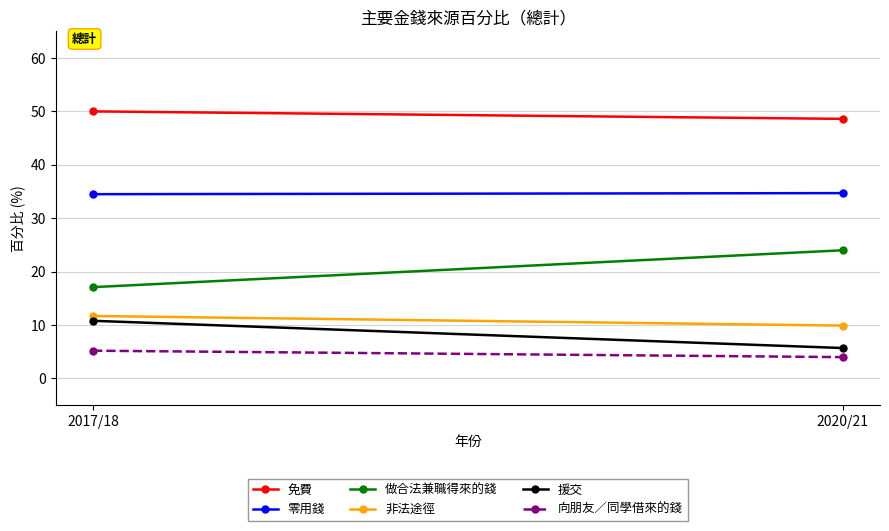

Count the 零用錢 values in the range 34 to 35.

2